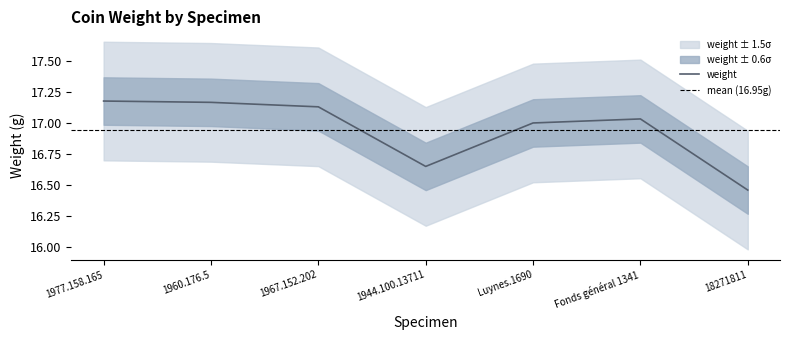

The chart shows a value of 17.0 at Fonds général 1341. True or false?

True